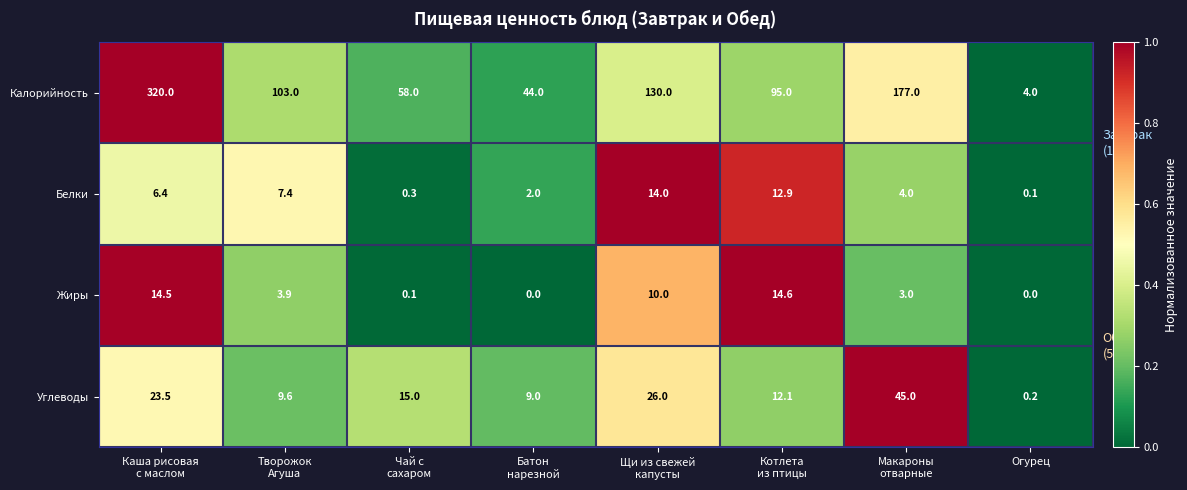

At which category is the sum across all series the highest?

Каша рисовая
с маслом